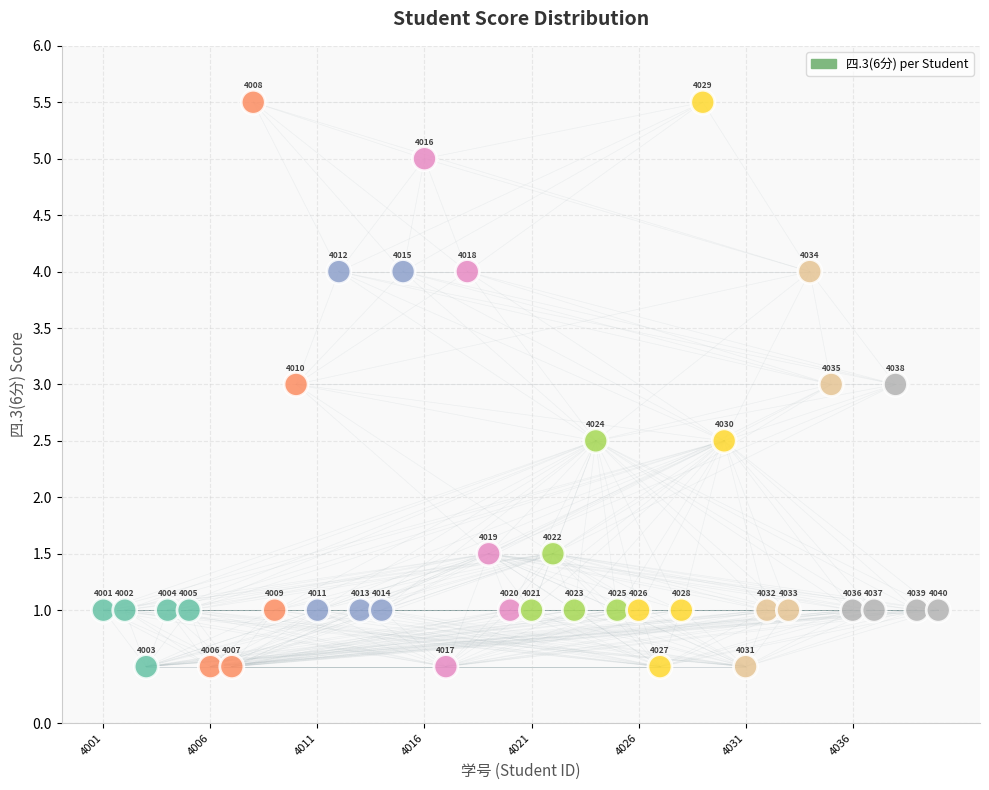

What Y value in the scatter plot is closest to 3?

3.0